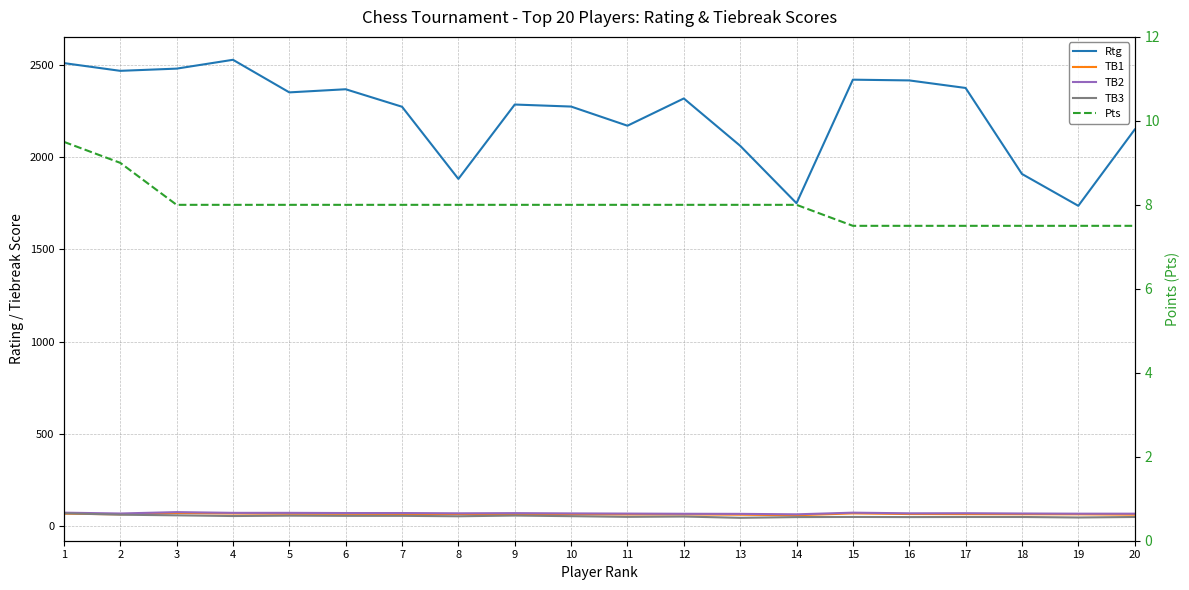

Rank the series by their maximum value, from highest to lowest.

Rtg, TB2, TB1, TB3, Pts